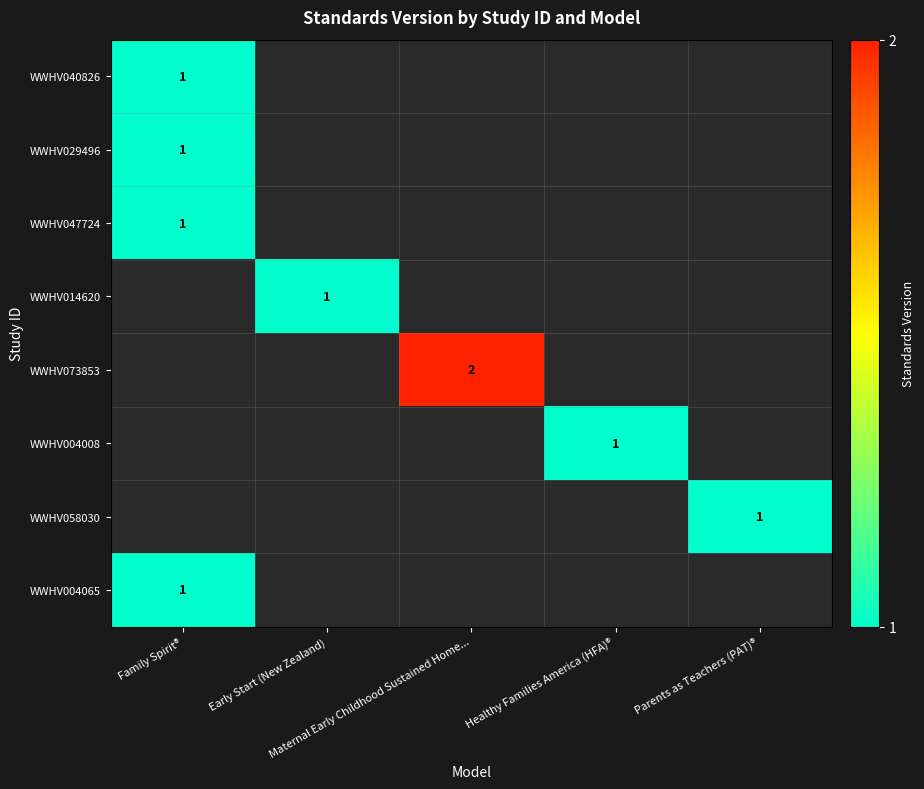

Is the value of WWHV047724 at Family Spirit® greater than the value of WWHV029496 at Maternal Early Childhood Sustained Home...?

No